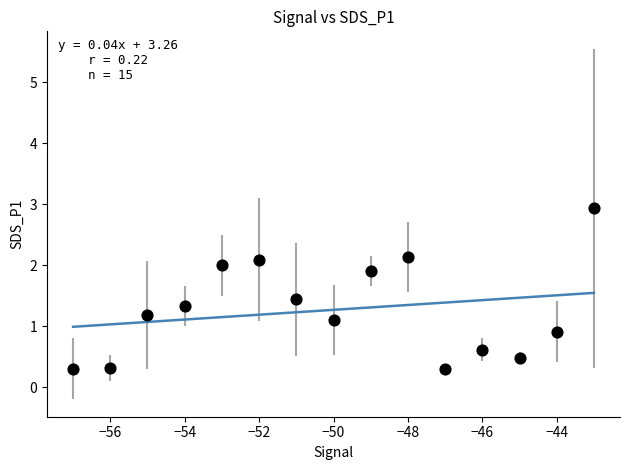

What is the range of X values (max minus min)?

14.0